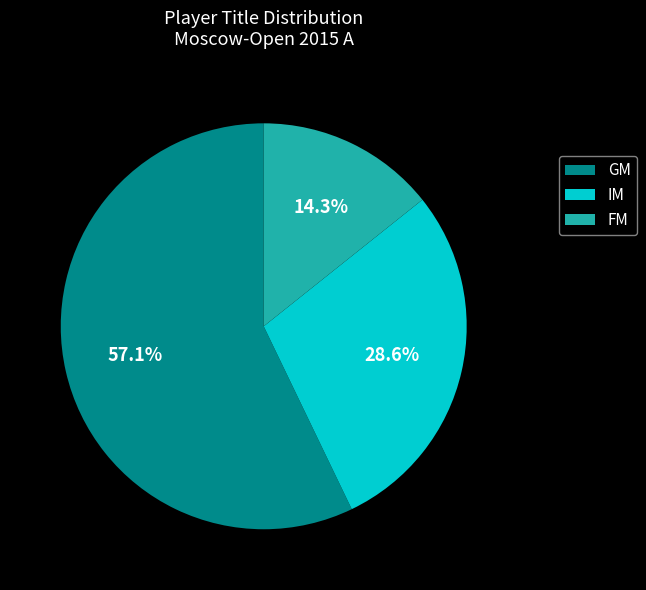

Approximately how many times larger is the value at FM compared to GM?

0.3